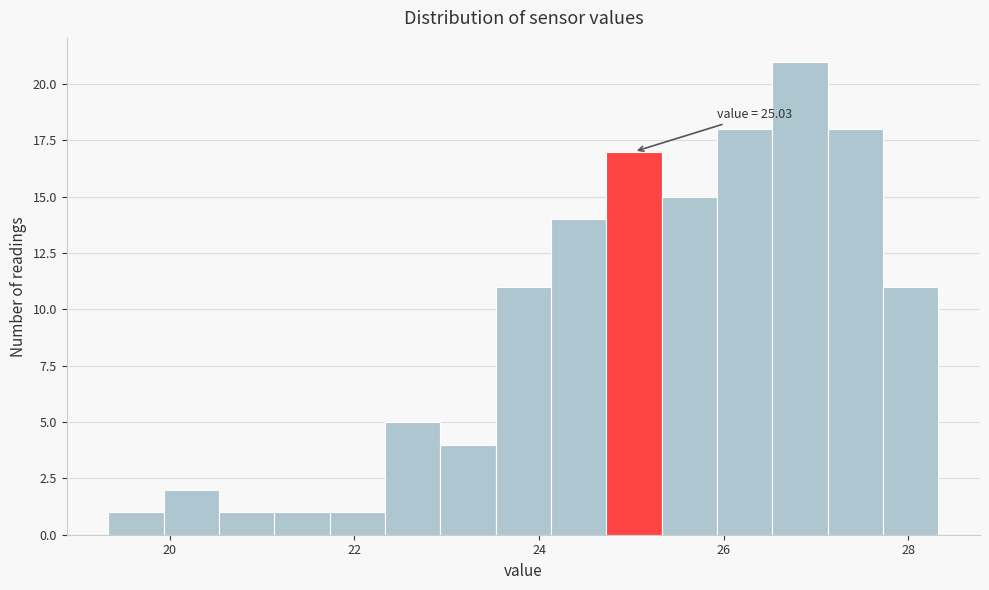

Around what value on the x-axis is the tallest bar? Give the approximate position of its centre, as read against the axis.

26.8